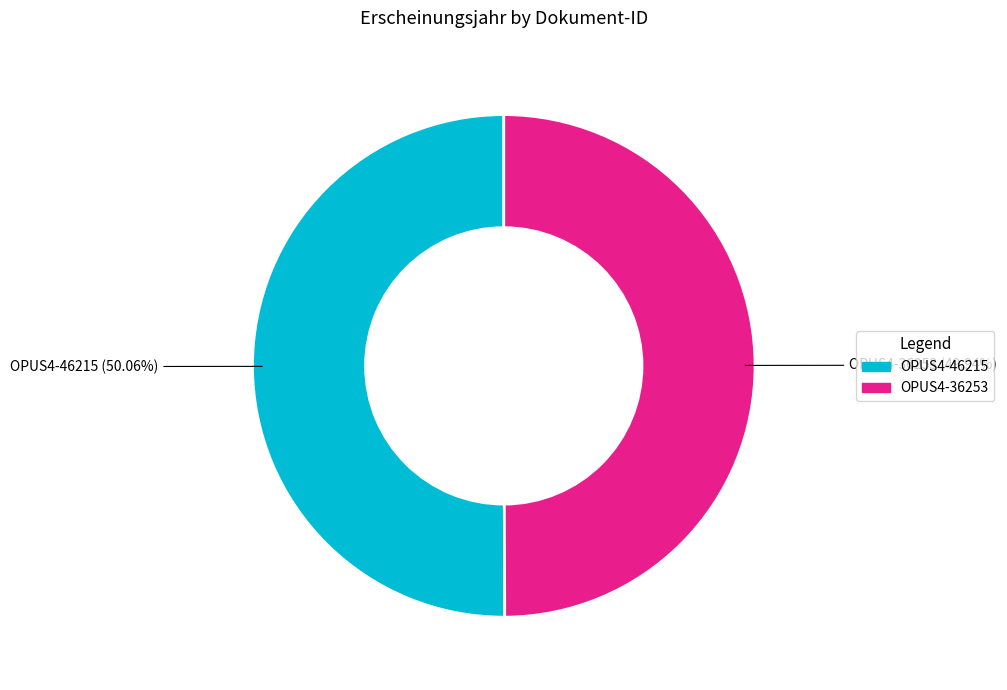

Is there a majority slice in this chart?

Yes